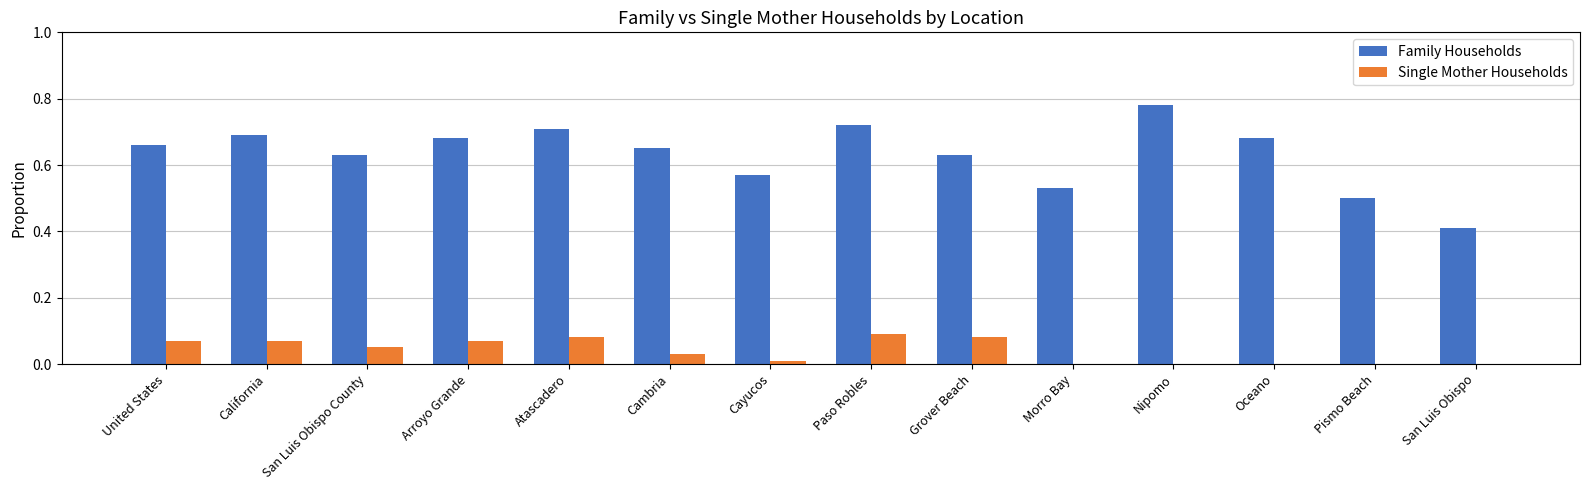

Count the number of data series in this chart.

2